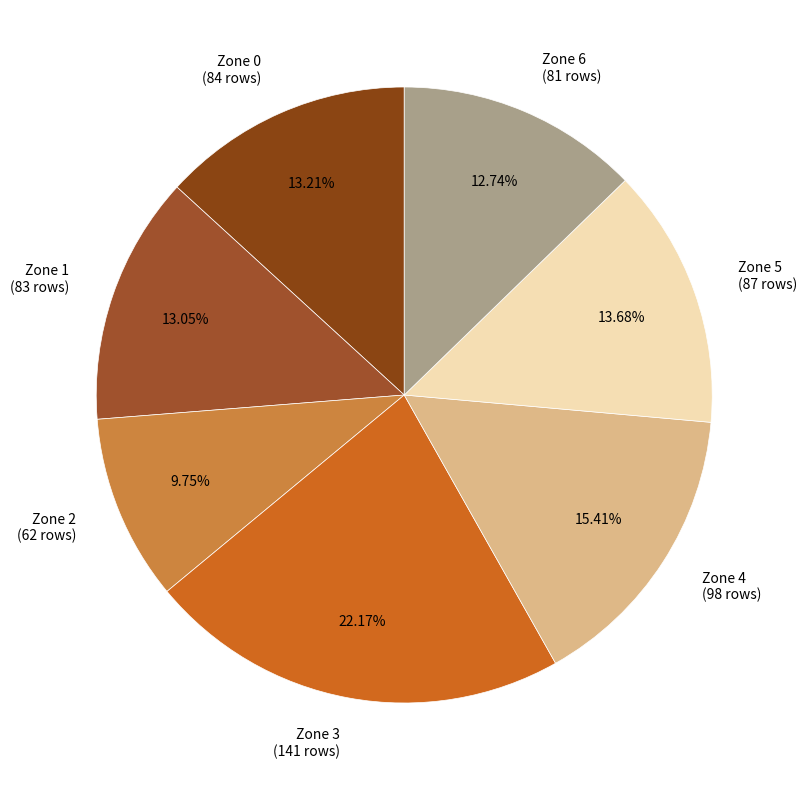

Is Zone 3 (141 rows) the majority of the pie?

No